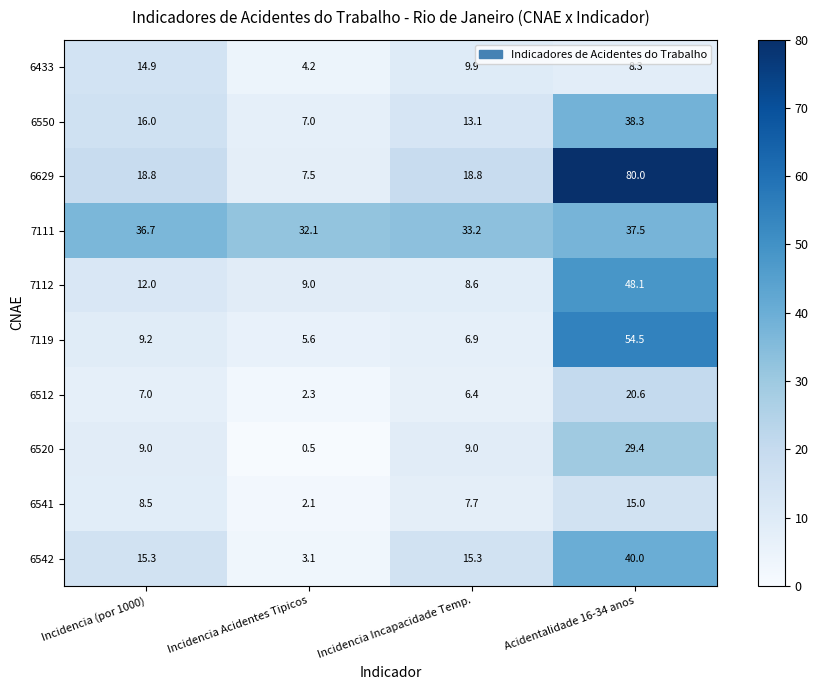

What is the smallest value displayed?

0.5